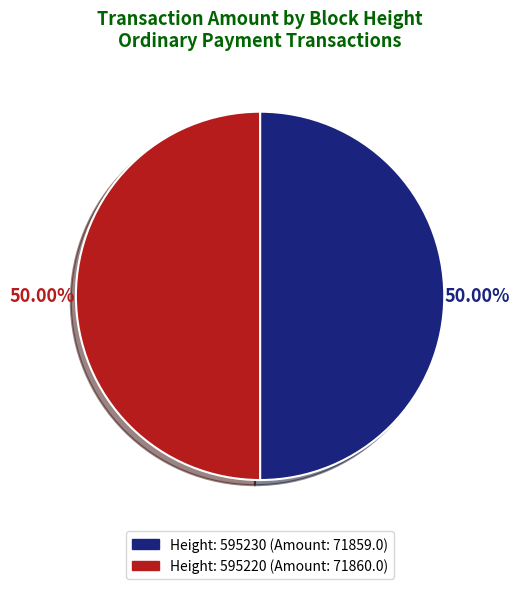

Is the sum of Height: 595230 (Amount: 71859.0) and Height: 595220 (Amount: 71860.0) greater than half?

Yes